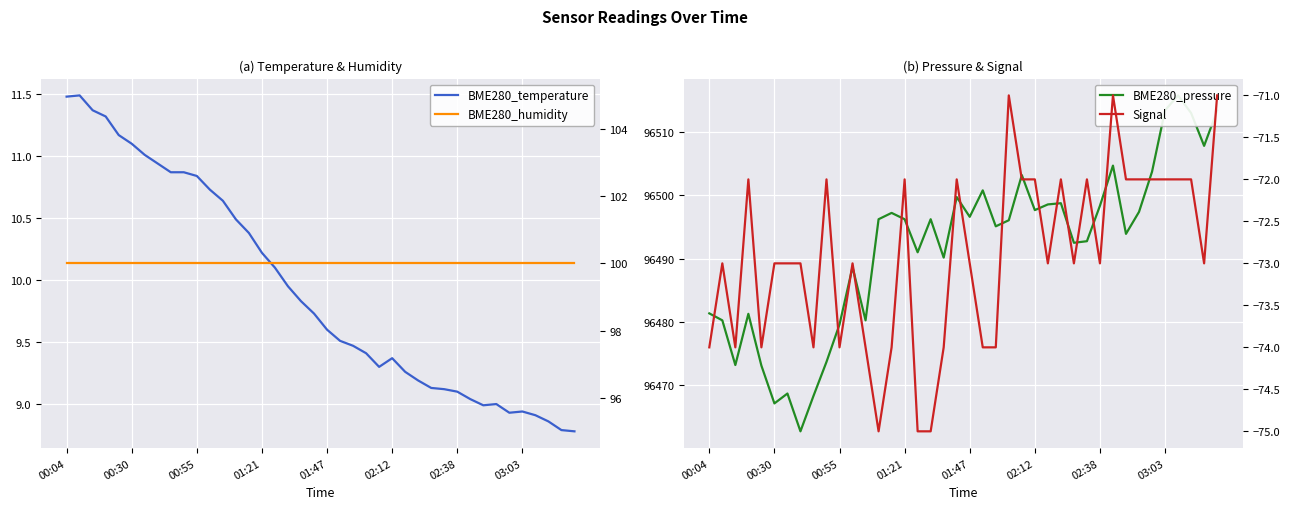

In BME280_pressure, how many points are lower than both neighbors (excluding endpoints)?

12